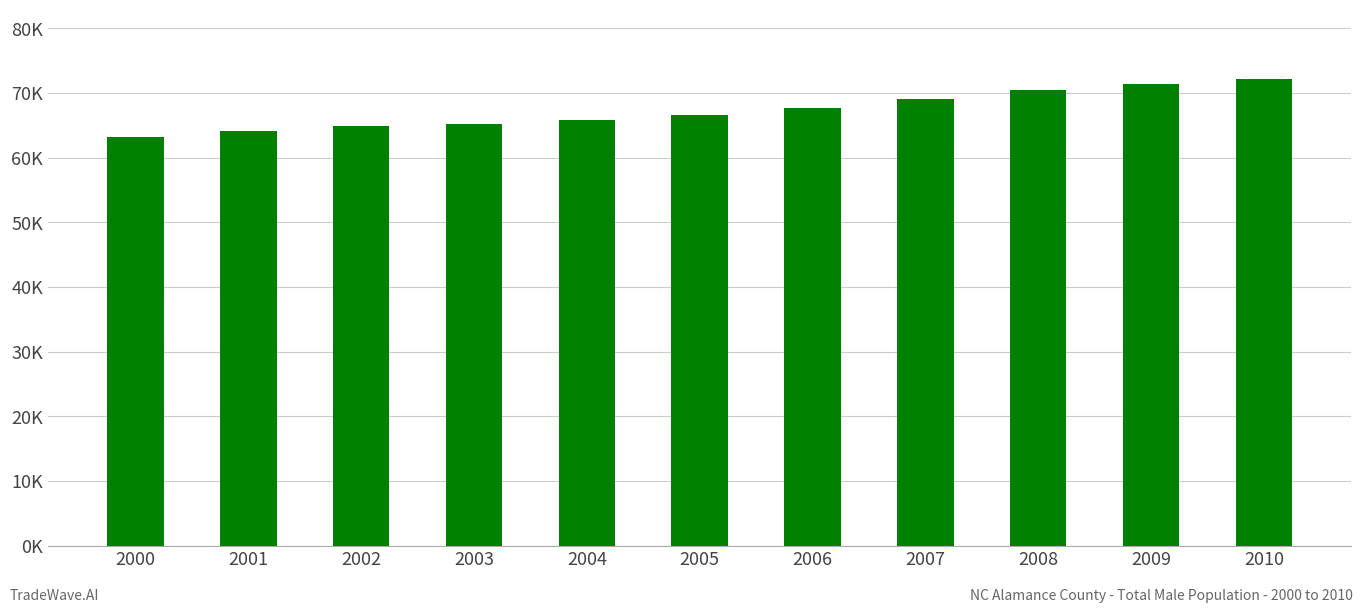

Are the bars horizontal?

No